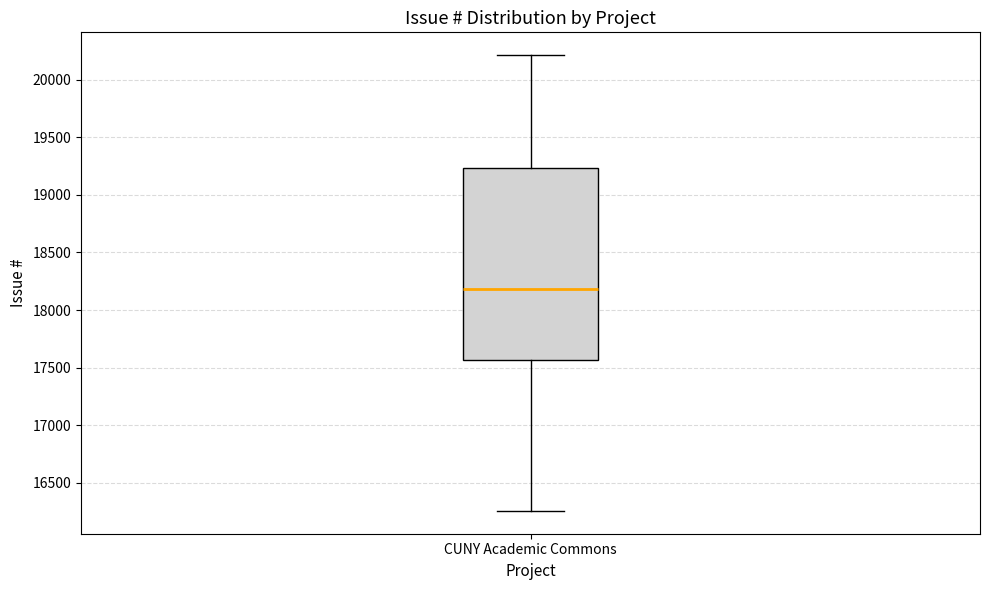

Where is the lower edge of the box for CUNY Academic Commons on the y-axis? The values are not printed on the chart, so give them approximately, as read against the axis.

17550